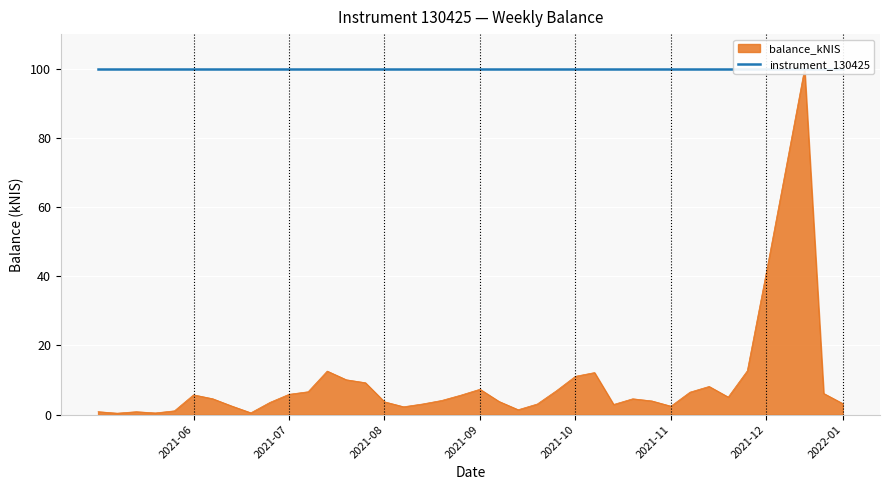

Count the number of values greater than 4.

22